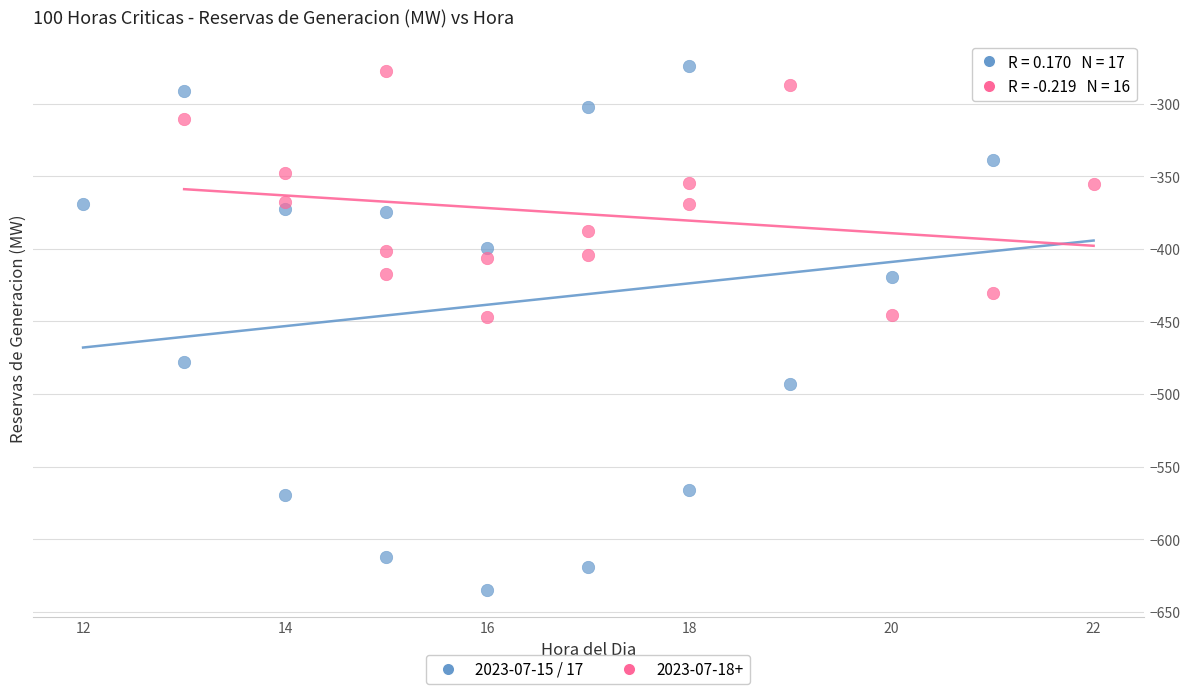

Which series contains the lowest Y value?

2023-07-15 / 17